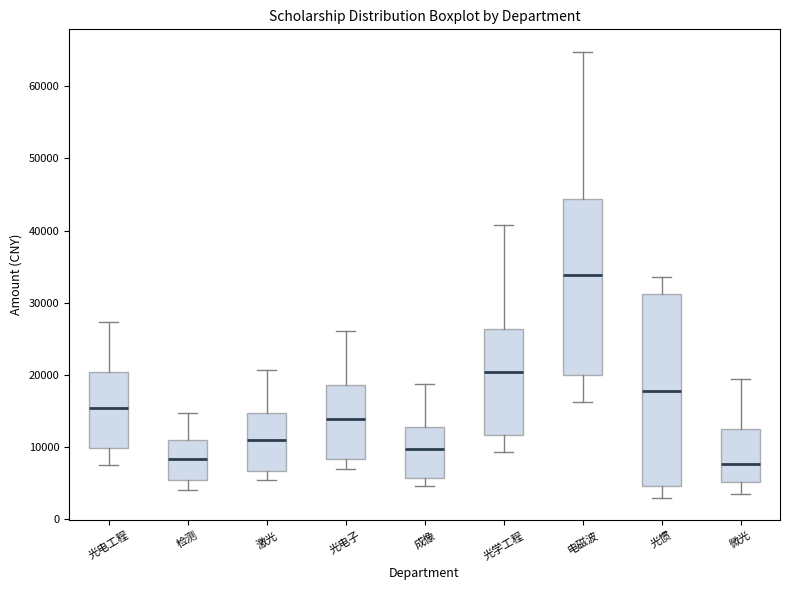

Comparing the boxes themselves (not the whiskers), which one is the tallest?

光惯